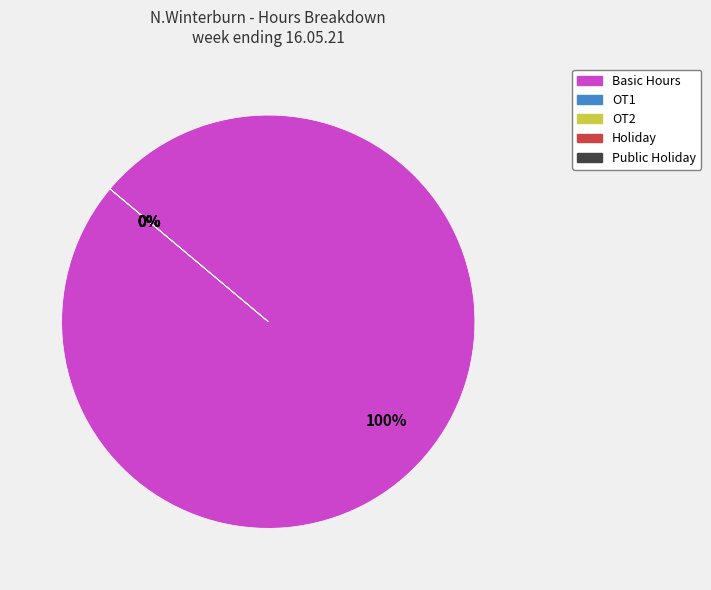

What is the largest slice in the pie chart?

Basic Hours